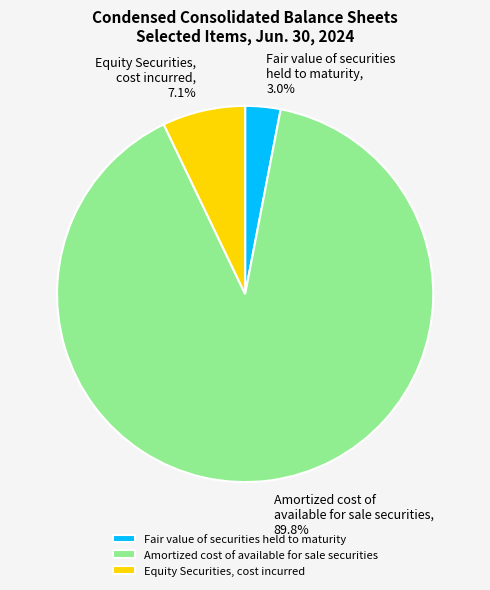

Between Amortized cost of available for sale securities and Equity Securities, cost incurred, which is larger?

Amortized cost of available for sale securities